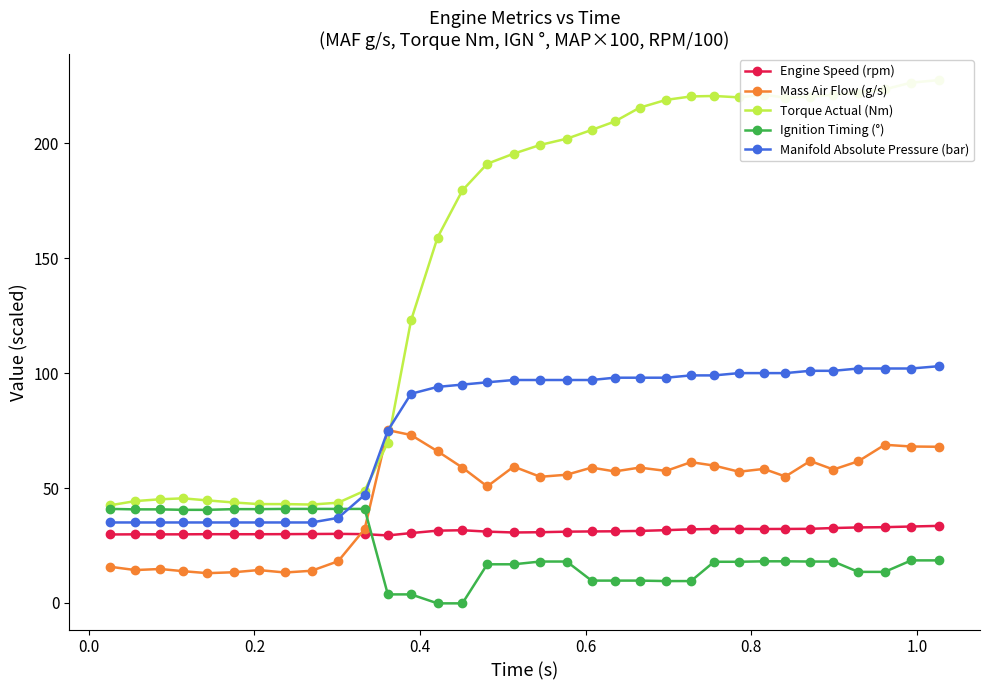

True or false: Ignition Timing (°) and Torque Actual (Nm) intersect in this chart.

False